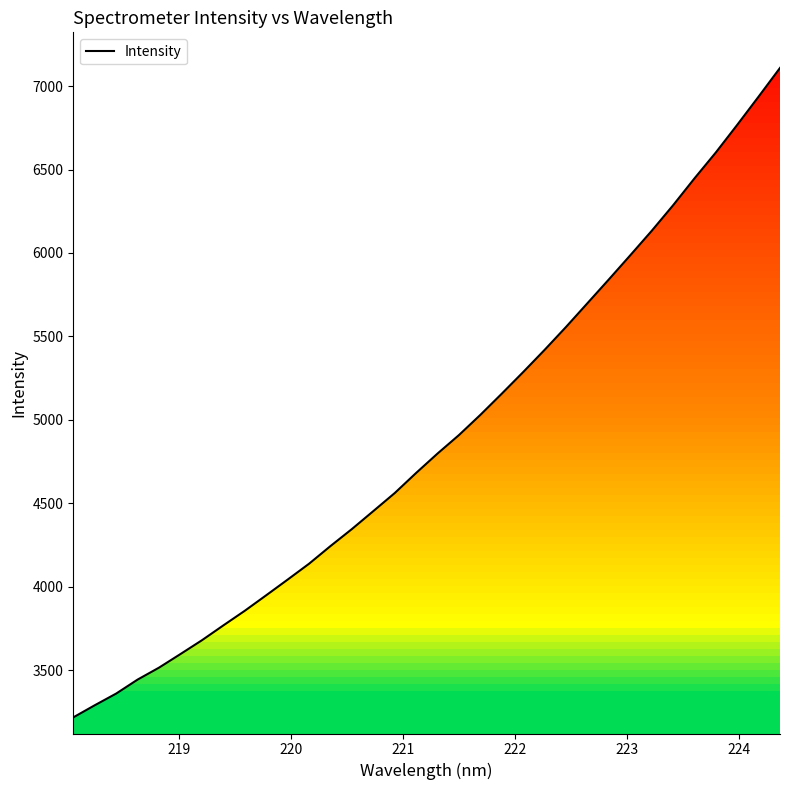

How many lines are shown in the chart?

1